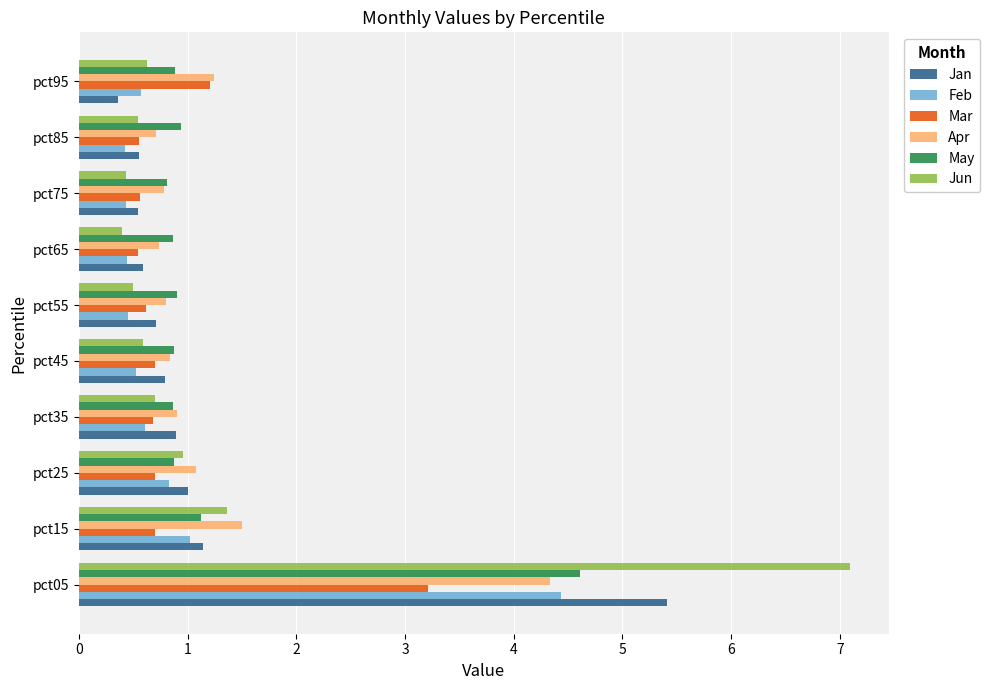

At which label is Jun closest to 3?

pct15